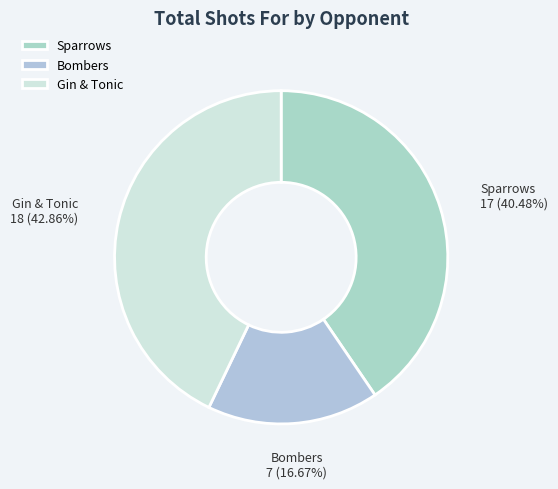

How much of the chart is everything except Sparrows?

59.5%